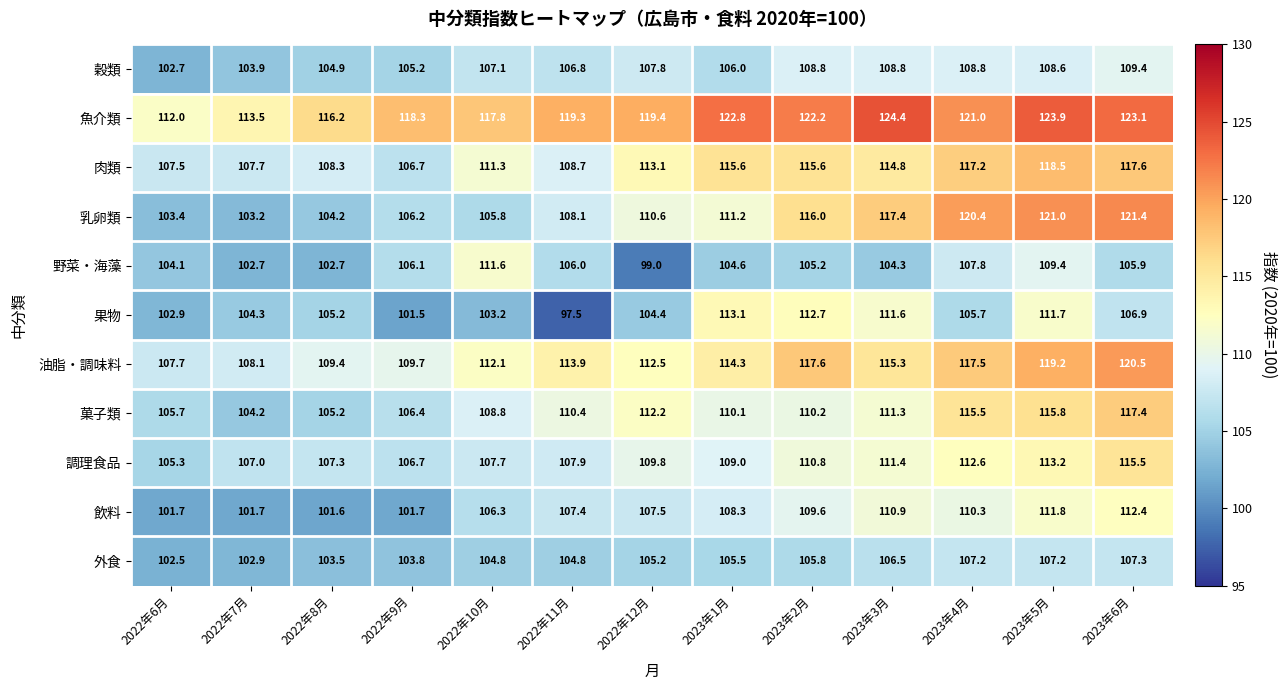

What is the spread (max minus min) of values at 2022年10月?

14.6